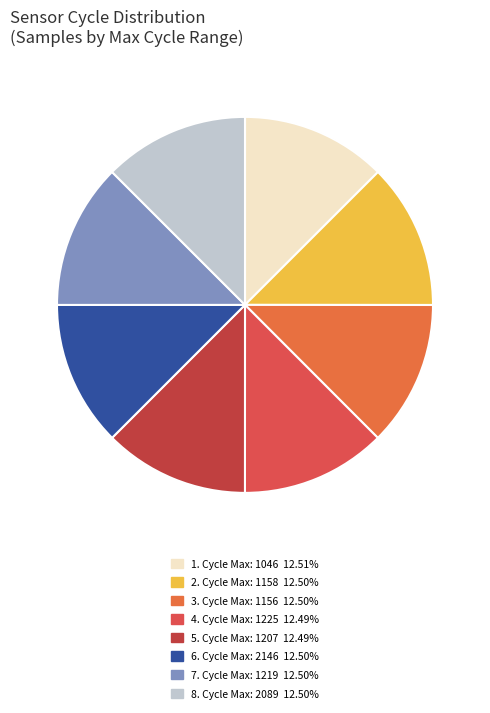

Count the number of slices in the pie.

8